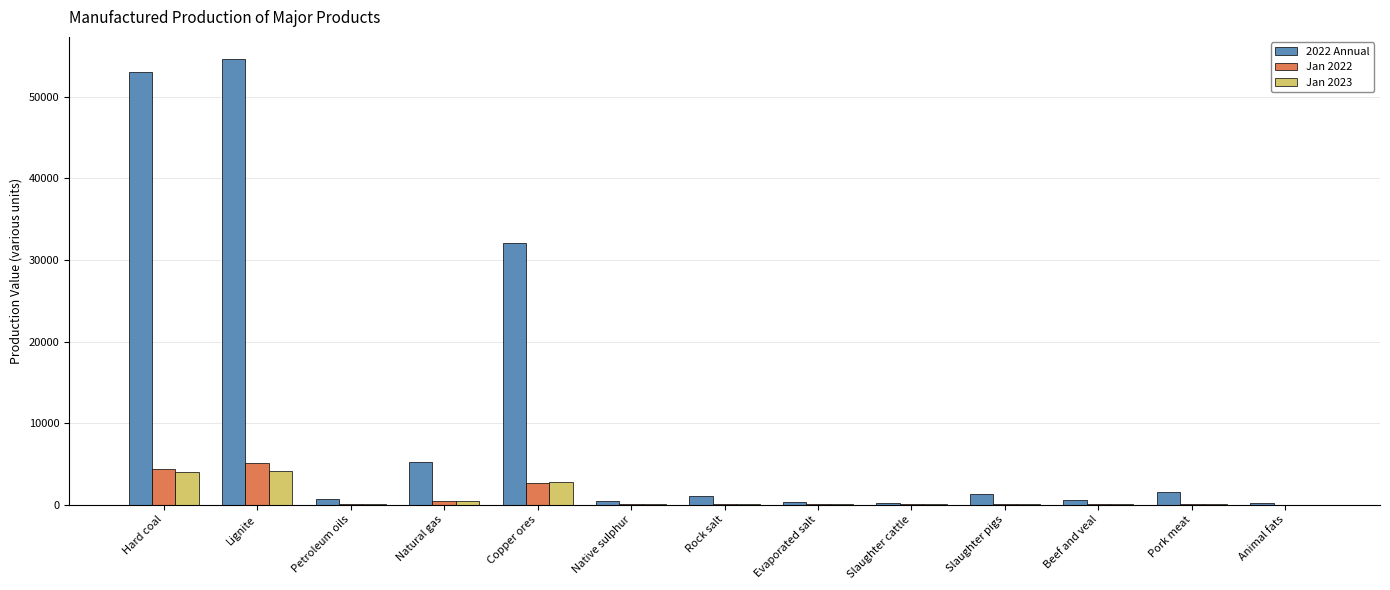

Which series has the largest total across all categories?

2022 Annual